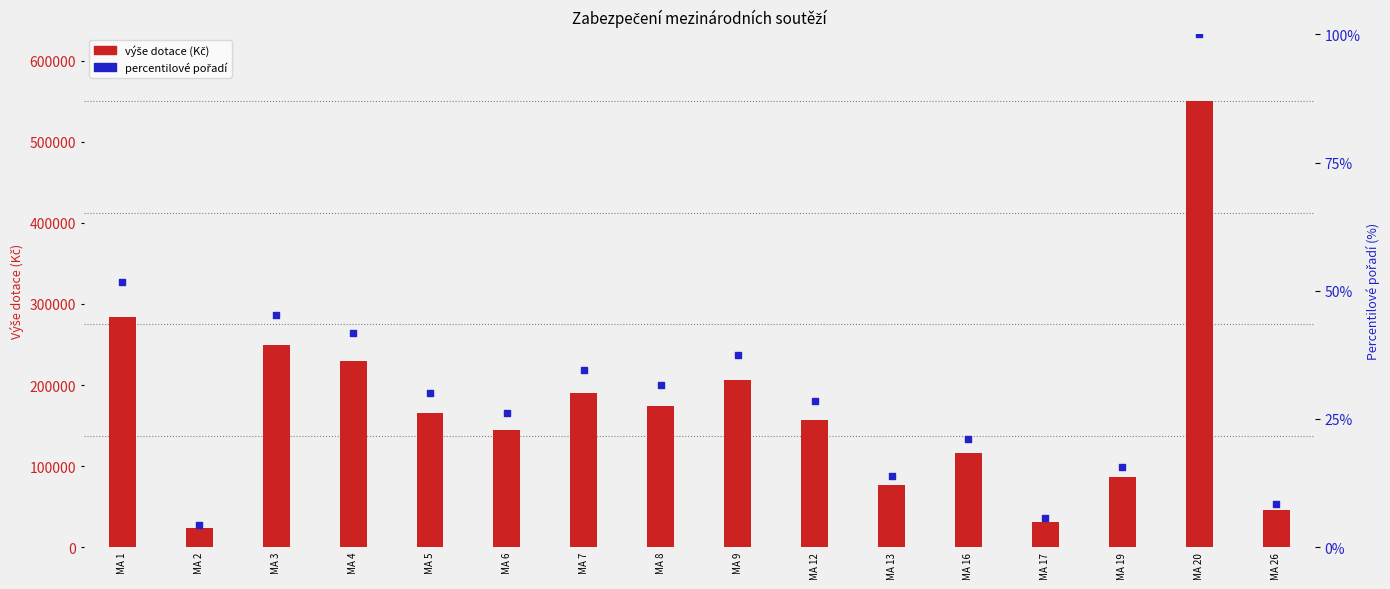

What is the change in value from MA 1 to MA 8?

-20.1